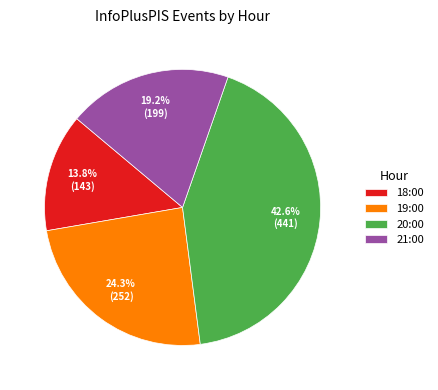

Which category has the biggest portion of the pie?

20:00